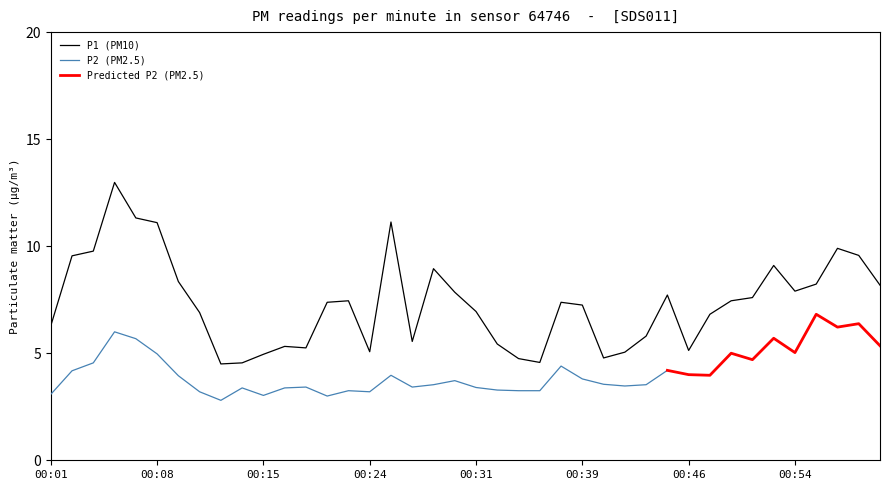

Approximately how many times larger is the value at 00:21 compared to 00:11?

1.1